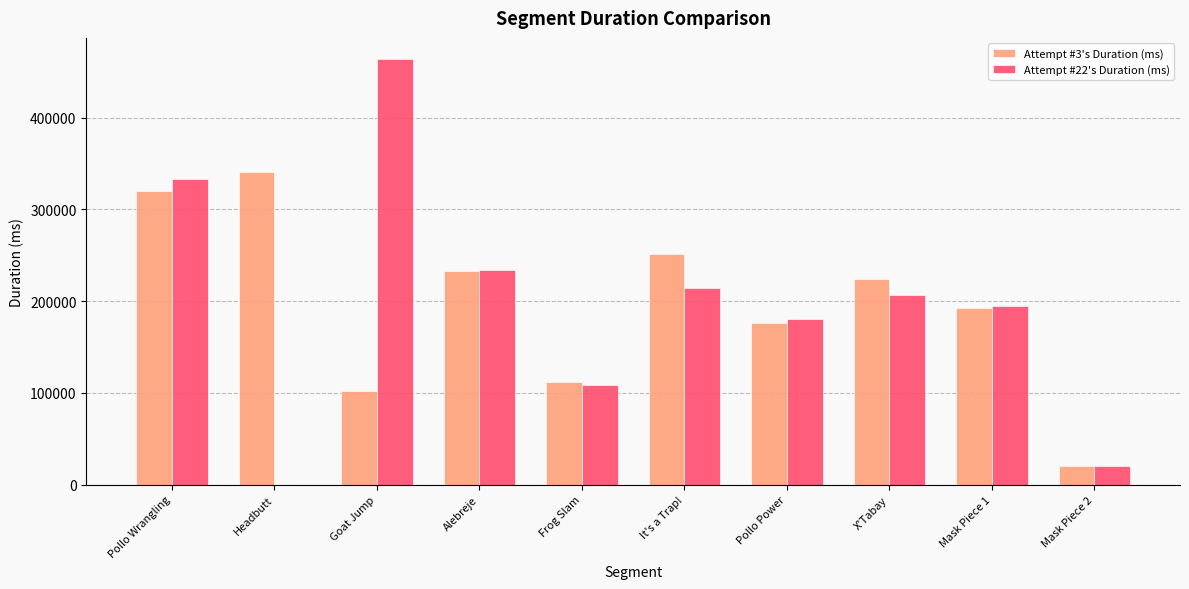

What is the spread (max minus min) of values at Pollo Power?

4109